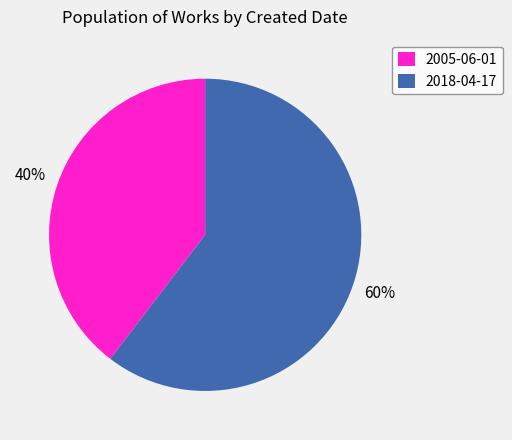

To the nearest percent, what is the average slice percentage?

50%